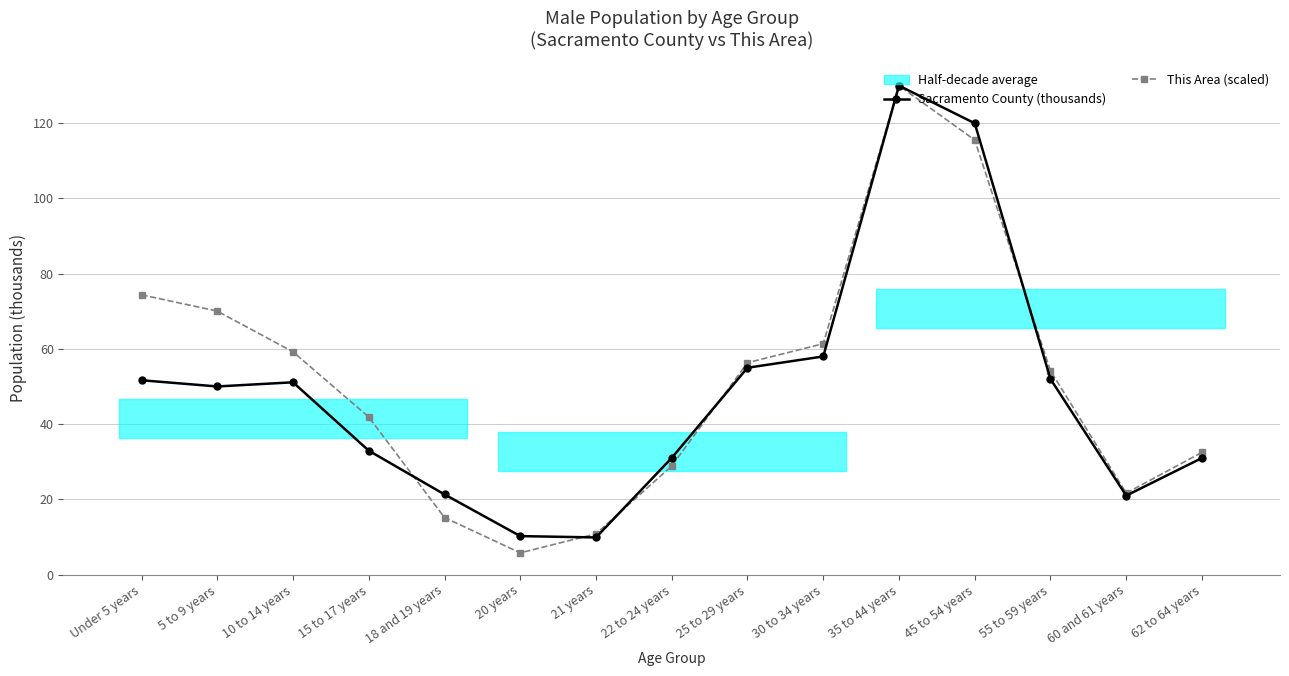

Rank the series at 22 to 24 years from lowest to highest value.

This Area (scaled), Sacramento County (thousands)